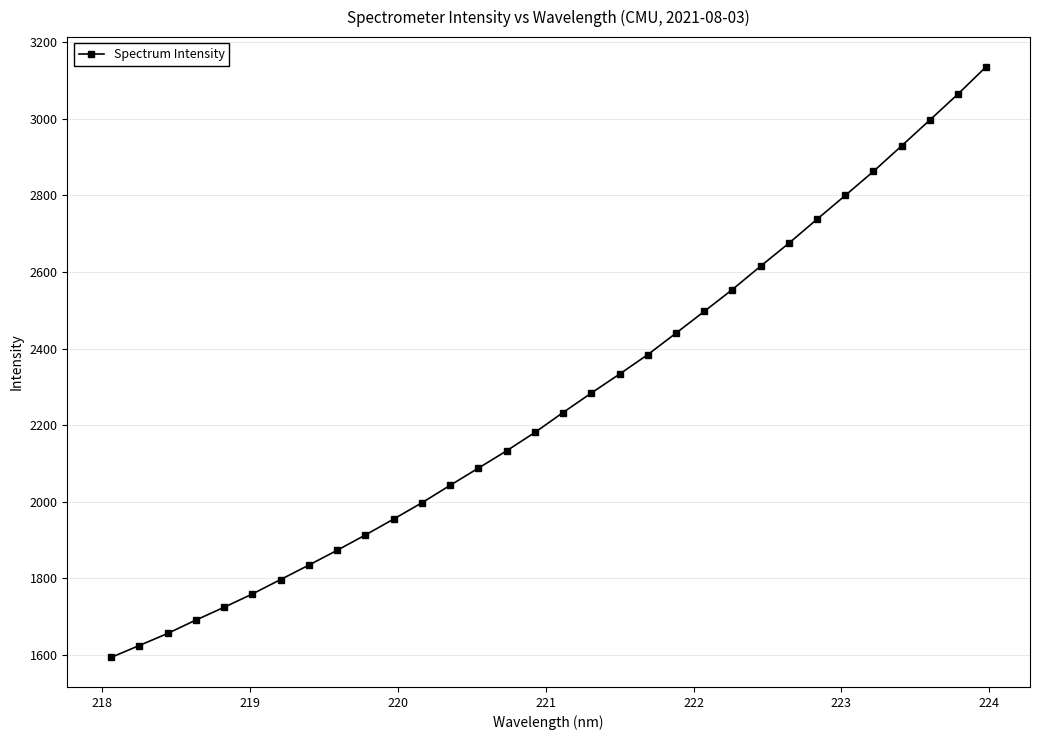

What is the value of the 2nd point from the left?

1625.0